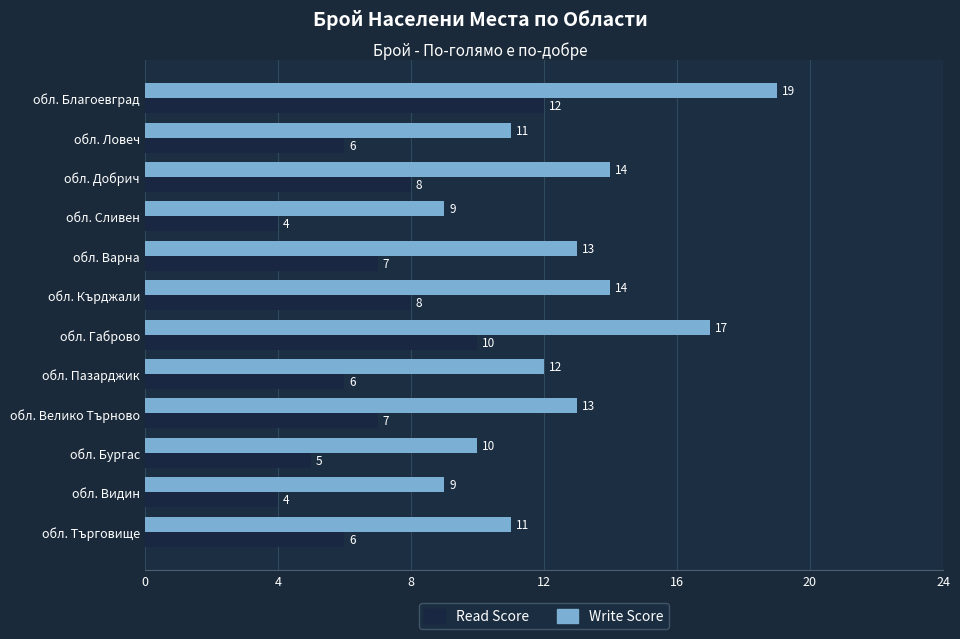

What is the approximate value of Read Score at обл. Габрово?

10